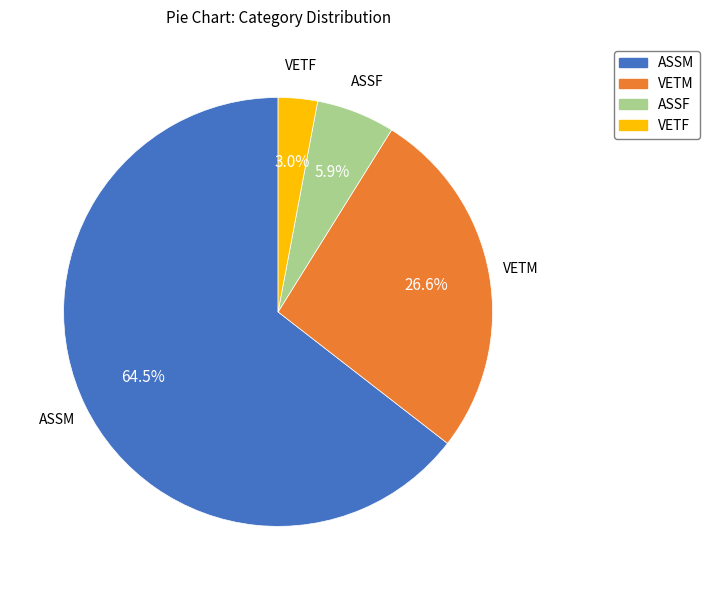

Which has a higher value, ASSF or ASSM?

ASSM